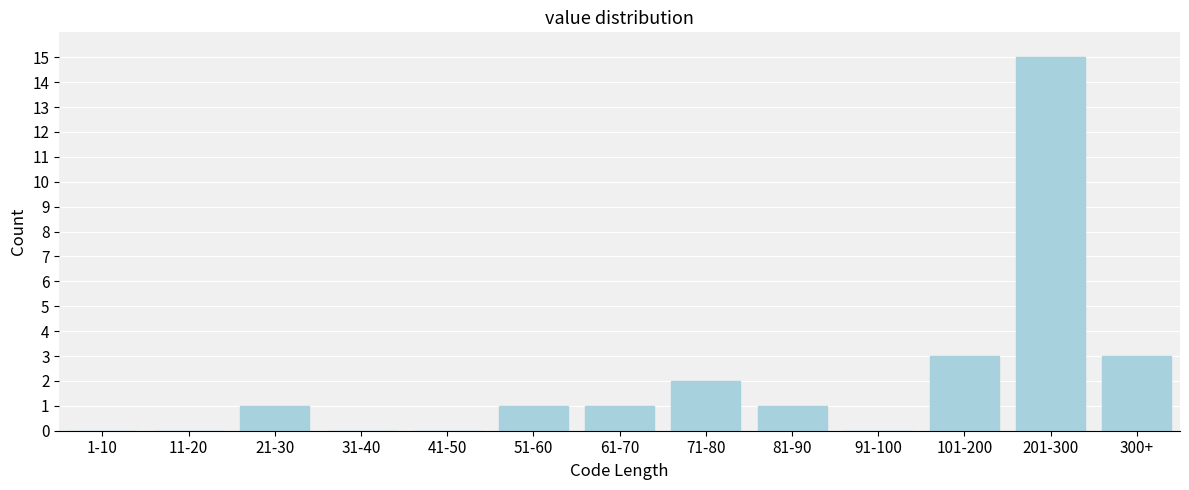

Reading right to left, transcribe all the data shown in this chart.

300+=3	201-300=15	101-200=3	91-100=0	81-90=1	71-80=2	61-70=1	51-60=1	41-50=0	31-40=0	21-30=1	11-20=0	1-10=0